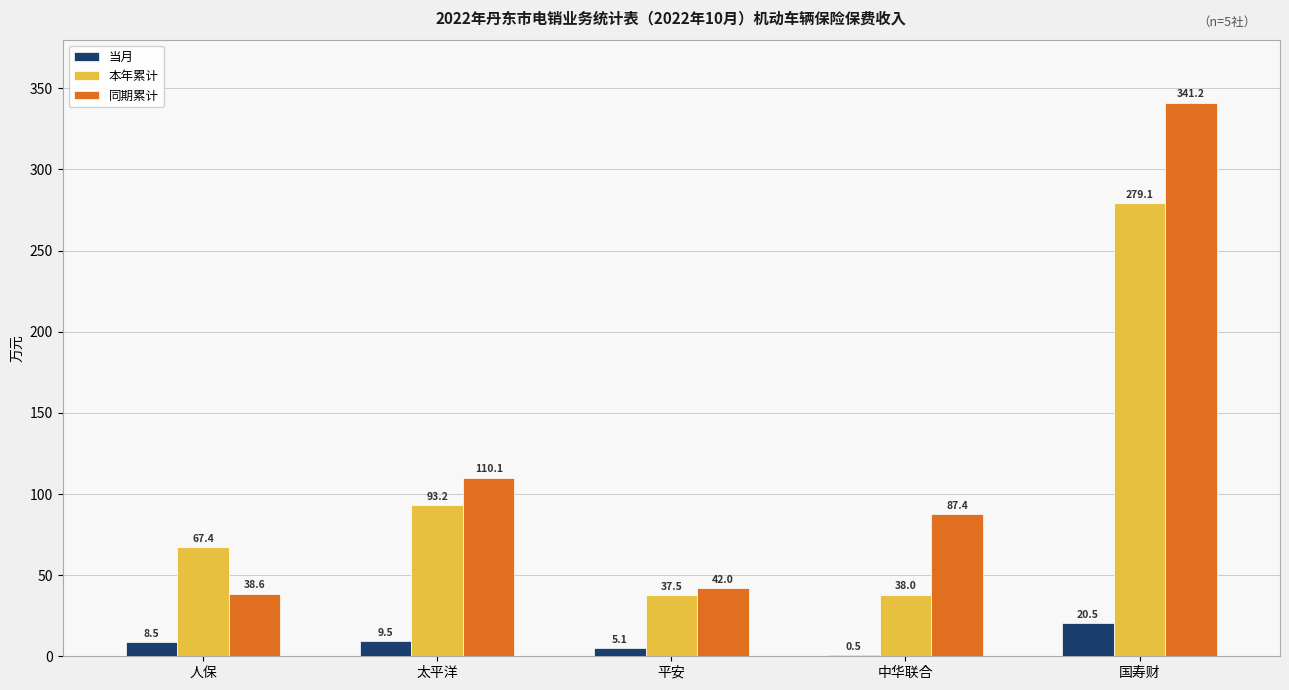

What is the spread (max minus min) of values at 平安?

37.0